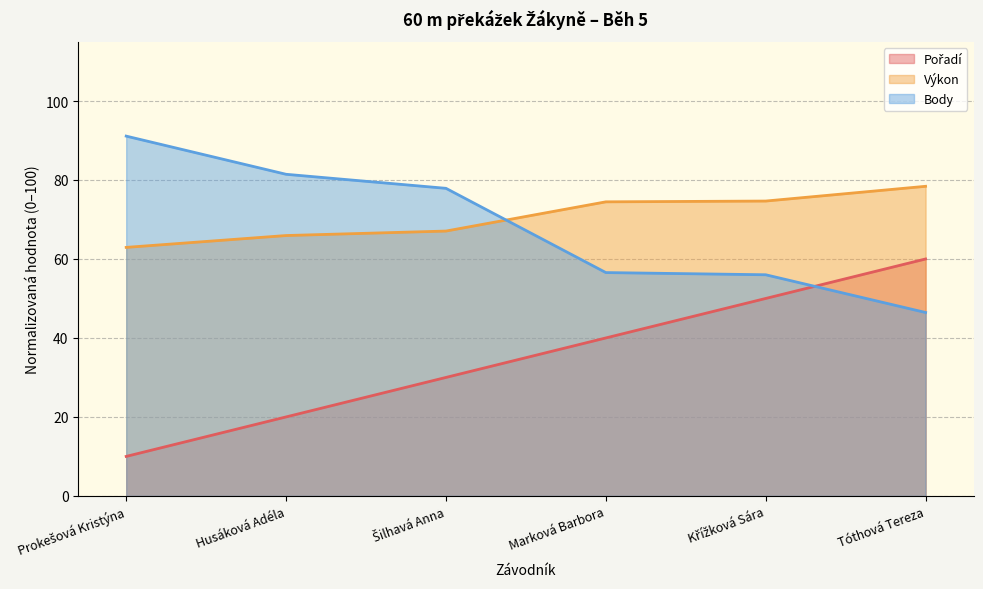

What are all the series names shown in the legend?

Pořadí, Výkon, Body